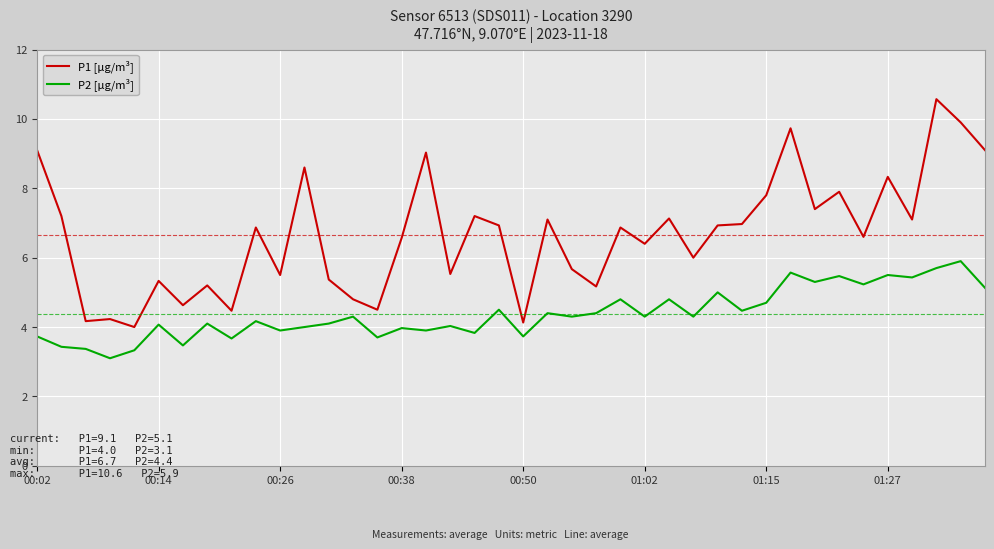

True or false: P1 [μg/m³] and P2 [μg/m³] cross at least once.

False